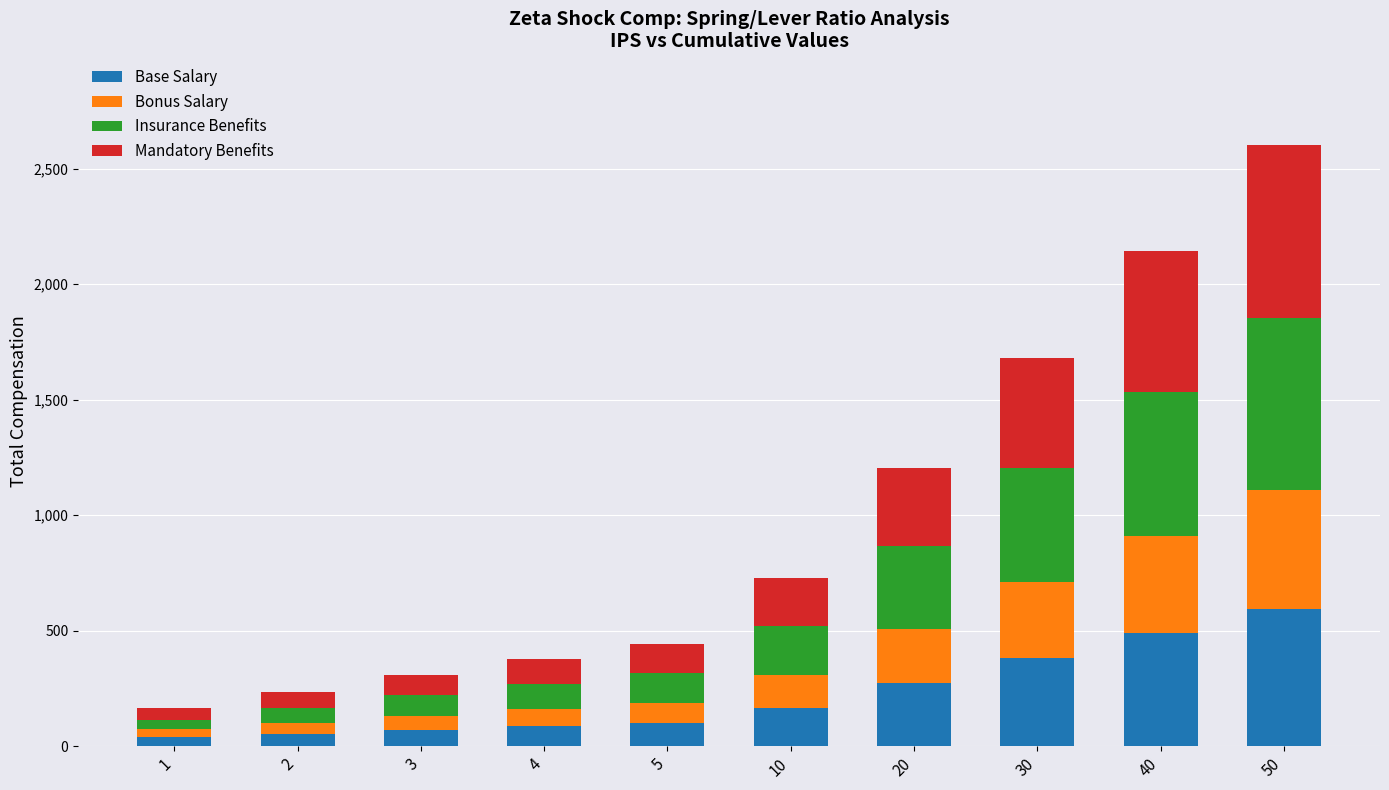

How many data points in Base Salary are less than 166?

5